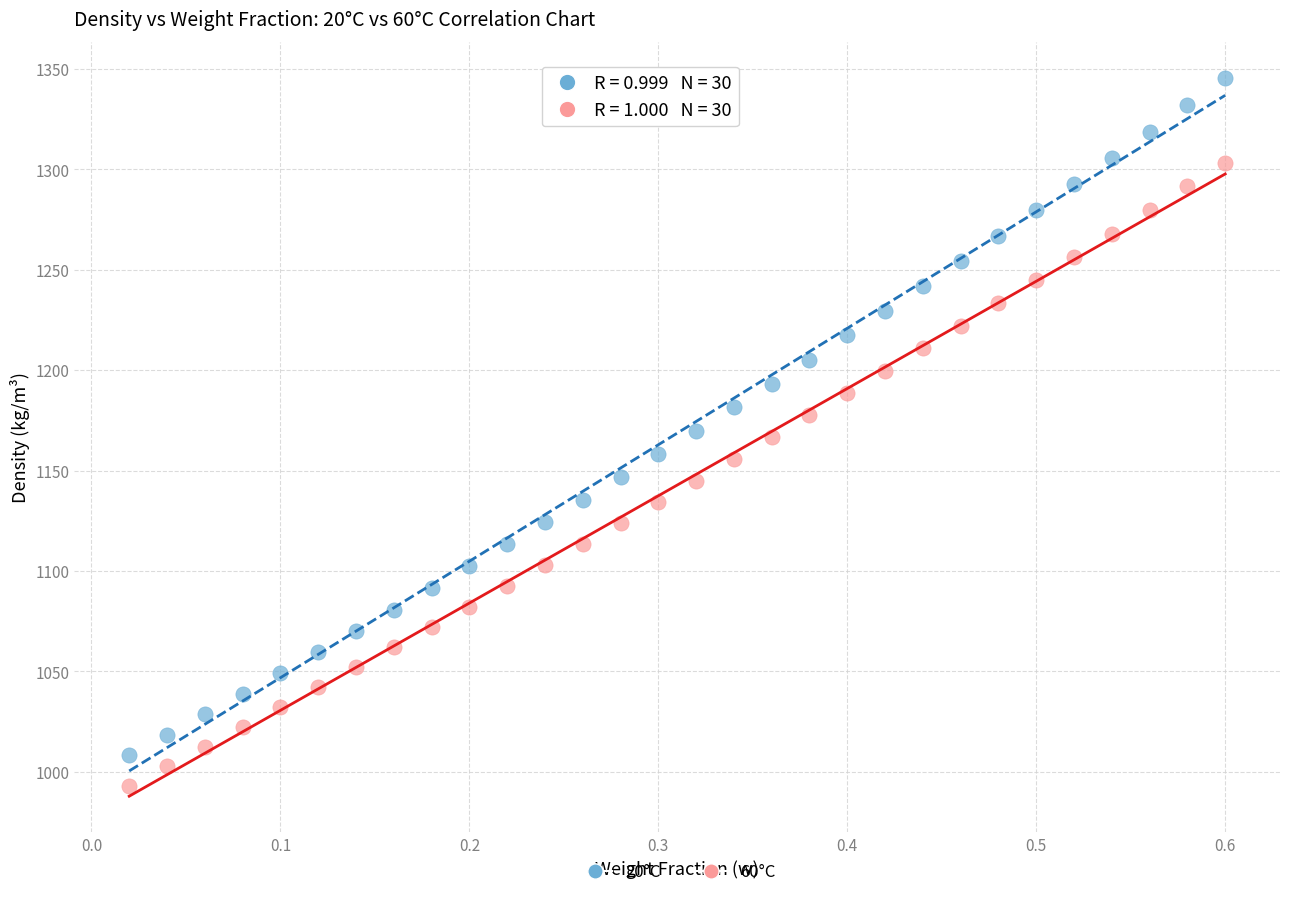

What is the X range (max minus min) for the scatter plot?

0.6